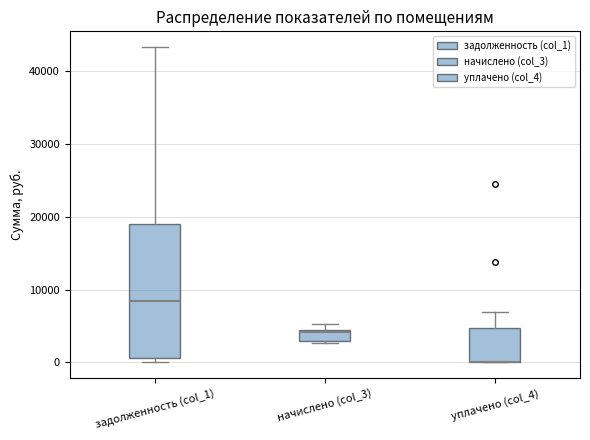

Which box is the tallest, from its lower edge to its upper edge?

задолженность (col_1)